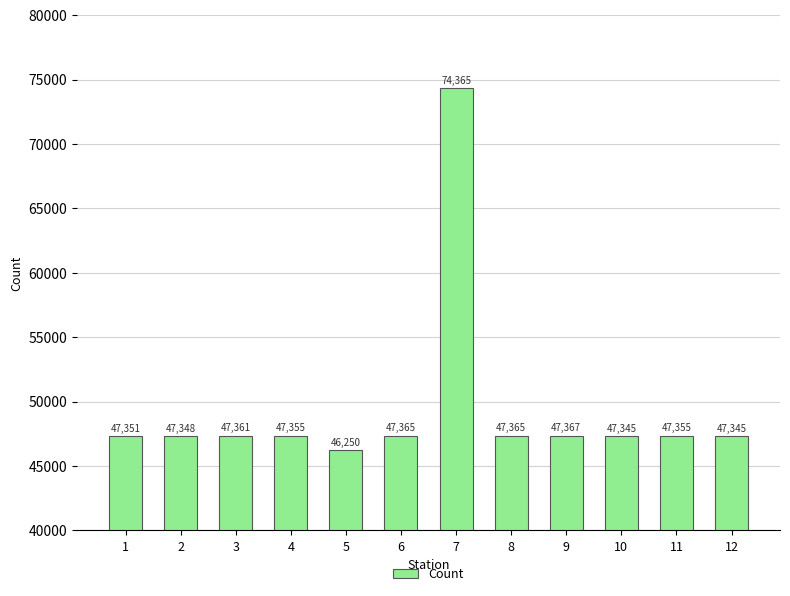

What is the difference between the maximum and minimum values?

28115